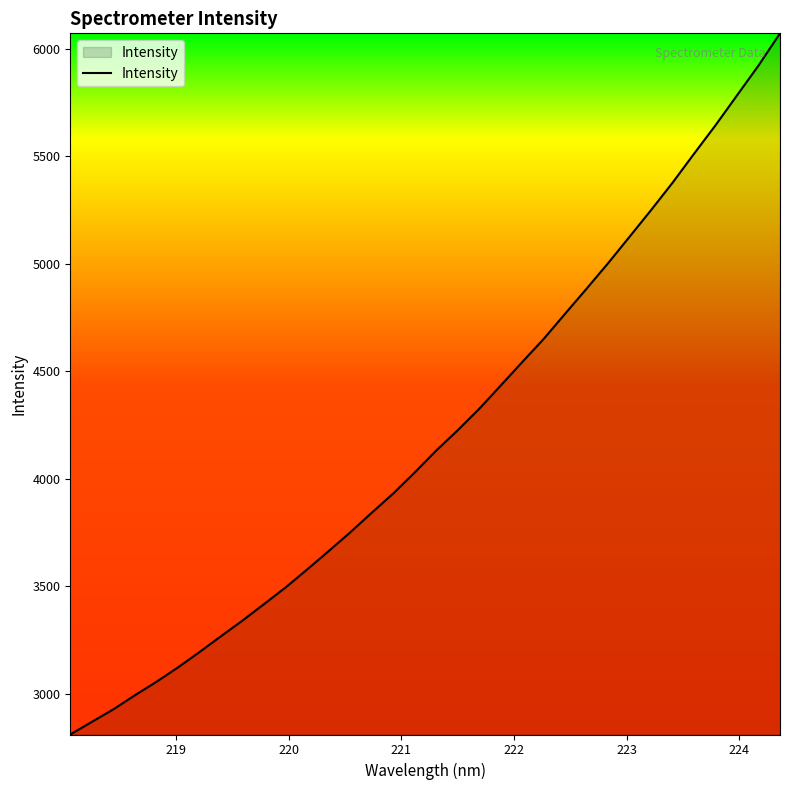

What is the difference between the maximum and minimum values?

3261.3